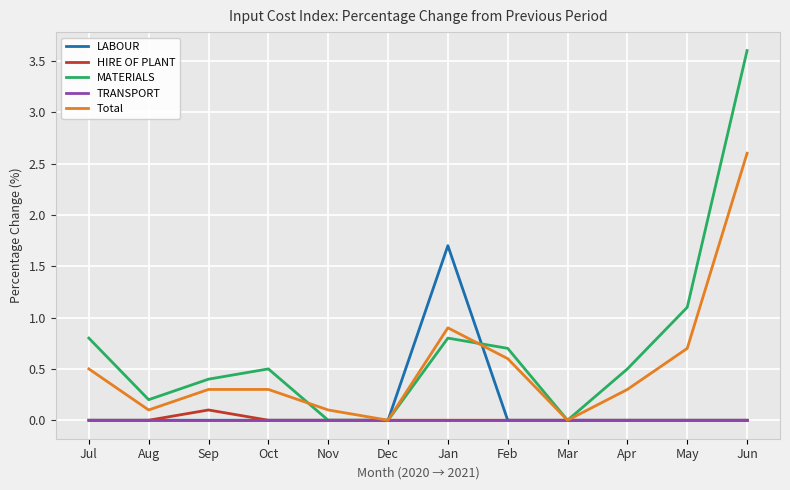

What are all the series names shown in the legend?

LABOUR, HIRE OF PLANT, MATERIALS, TRANSPORT, Total